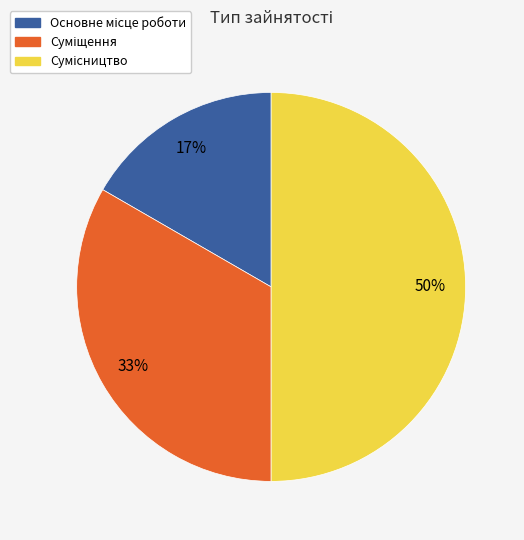

How many slices are in this pie chart?

3